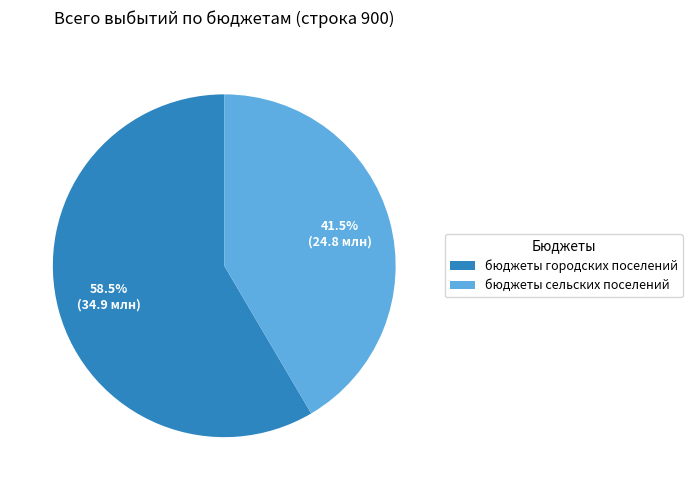

To the nearest percent, what is the difference between the largest and smallest slice percentages?

17%